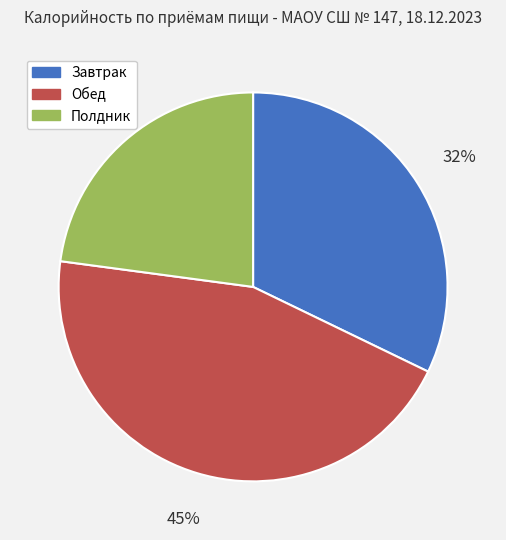

To the nearest percent, what is the average slice percentage?

33%